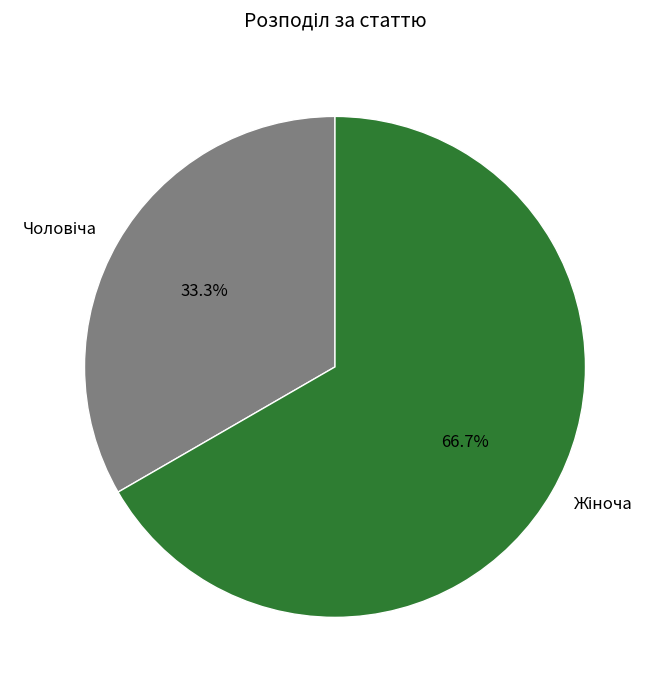

How many segments does this pie chart have?

2